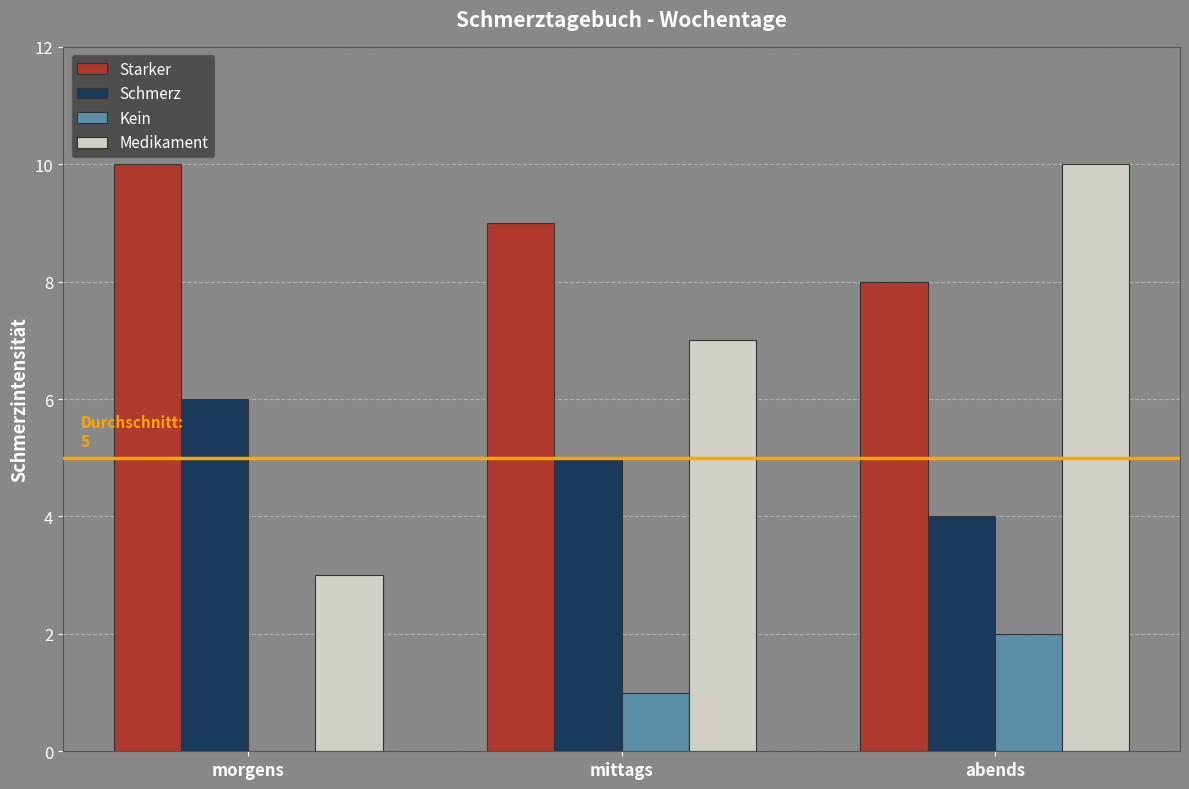

The Schmerz series shows 7 at mittags. True or false?

False